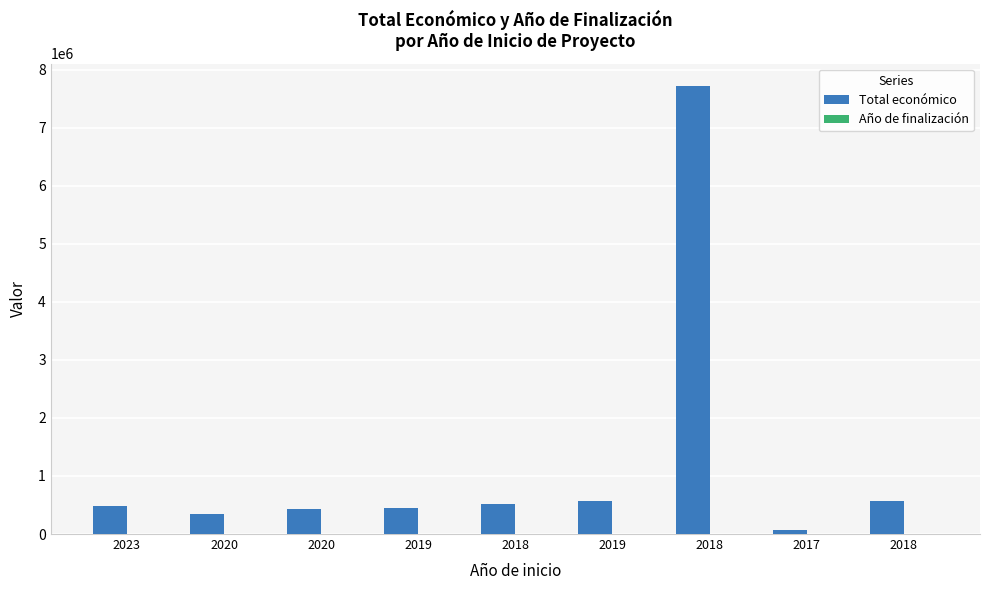

Reading left to right, what are all the values shown in this chart?

Total económico: 2023=479882	2020=348843	2020=439594	2019=444167	2018=517432	2019=575833	2018=7717171	2017=61850	2018=574000
Año de finalización: 2023=2025	2020=2023	2020=2023	2019=2021	2018=2020	2019=2021	2018=2018	2017=2017	2018=2020